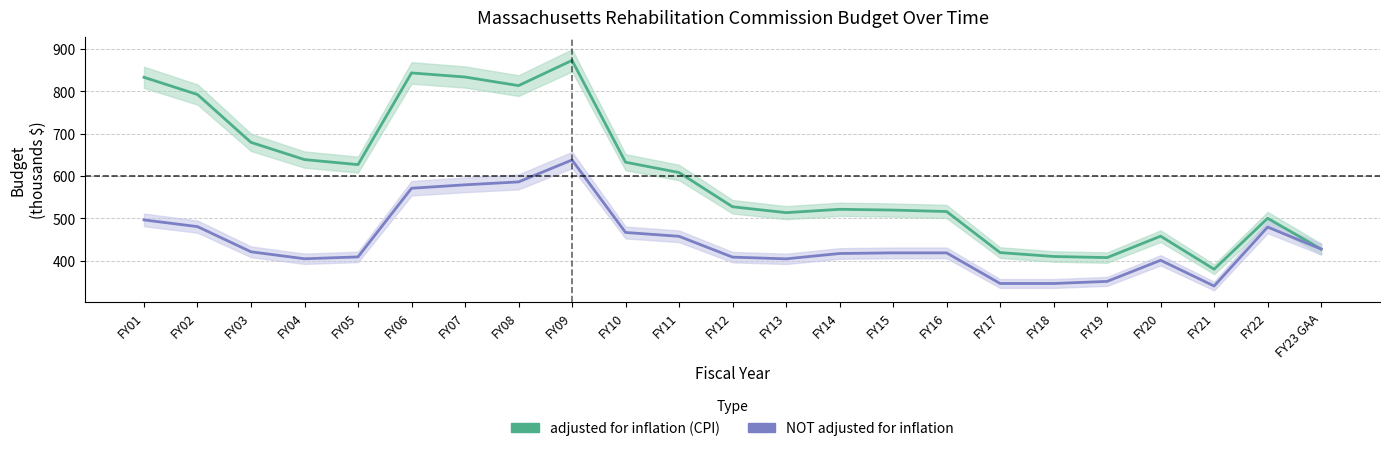

Reading left to right, transcribe all the data shown in this chart.

adjusted for inflation (CPI): 833.4	792.8	679.7	639.1	627.2	843.8	834.1	813.8	873.4	632.9	608.5	527.7	513.8	521.7	519.9	516.4	419.4	410.2	407.6	458.3	380.1	500.4	427.8
NOT adjusted for inflation: 496.6	480.8	421.3	404.9	409.3	571.4	579.5	586.4	638.1	467.0	457.9	408.7	404.7	417.3	418.8	418.8	346.5	346.5	351.4	401.3	340.5	479.7	427.8